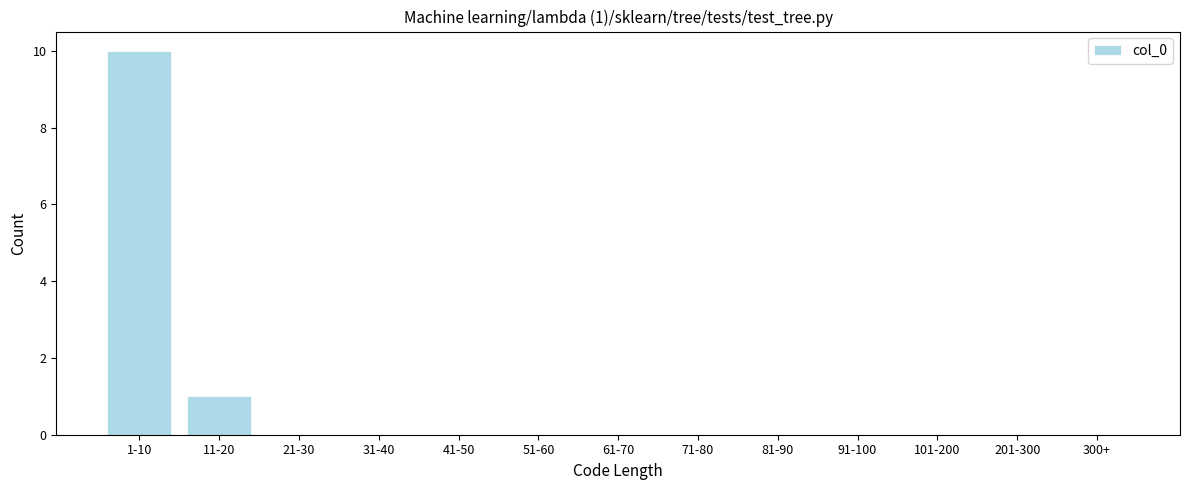

Reading left to right, list all the values displayed in this chart.

1-10=10	11-20=1	21-30=0	31-40=0	41-50=0	51-60=0	61-70=0	71-80=0	81-90=0	91-100=0	101-200=0	201-300=0	300+=0